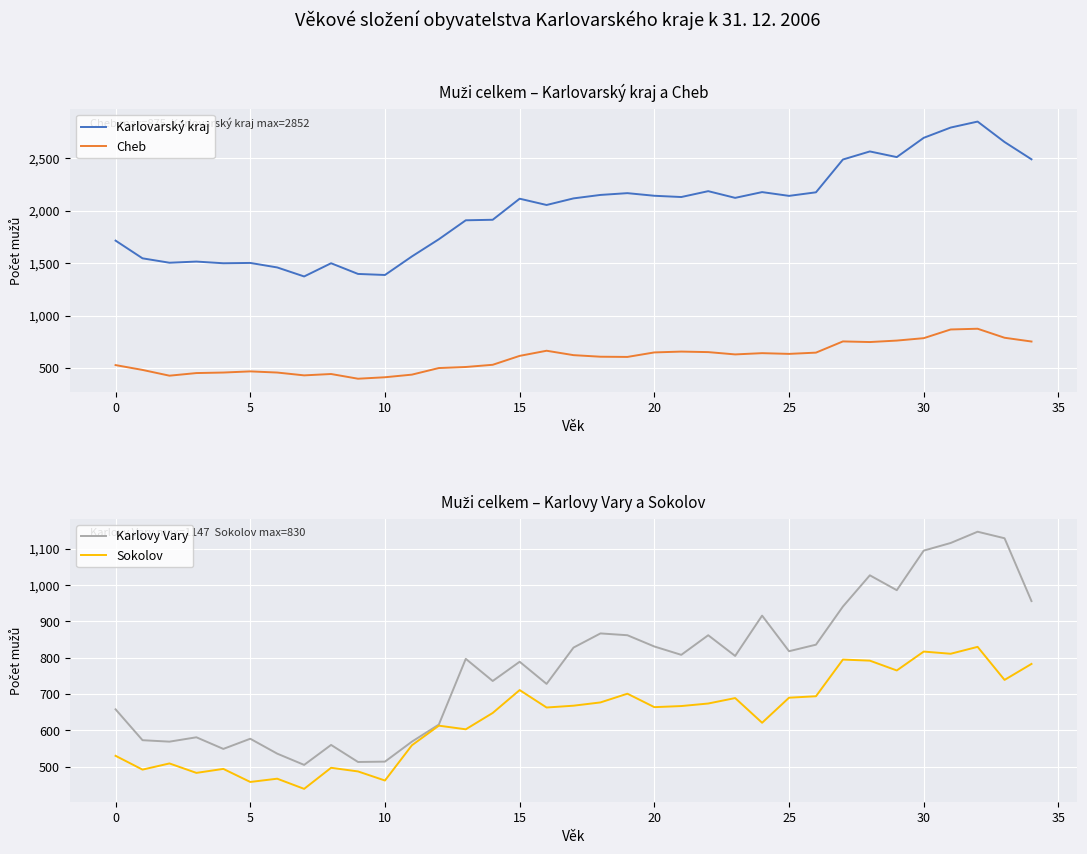

At 30, list the series in order from smallest to largest.

Cheb, Sokolov, Karlovy Vary, Karlovarský kraj